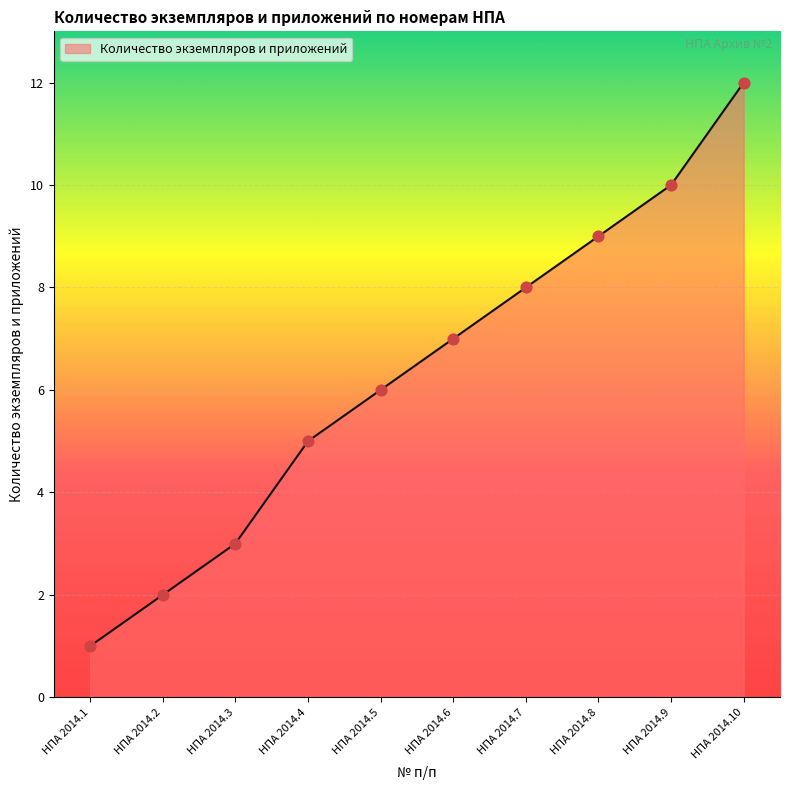

What is the ratio of the value at НПА 2014.8 to the value at НПА 2014.3?

3.0